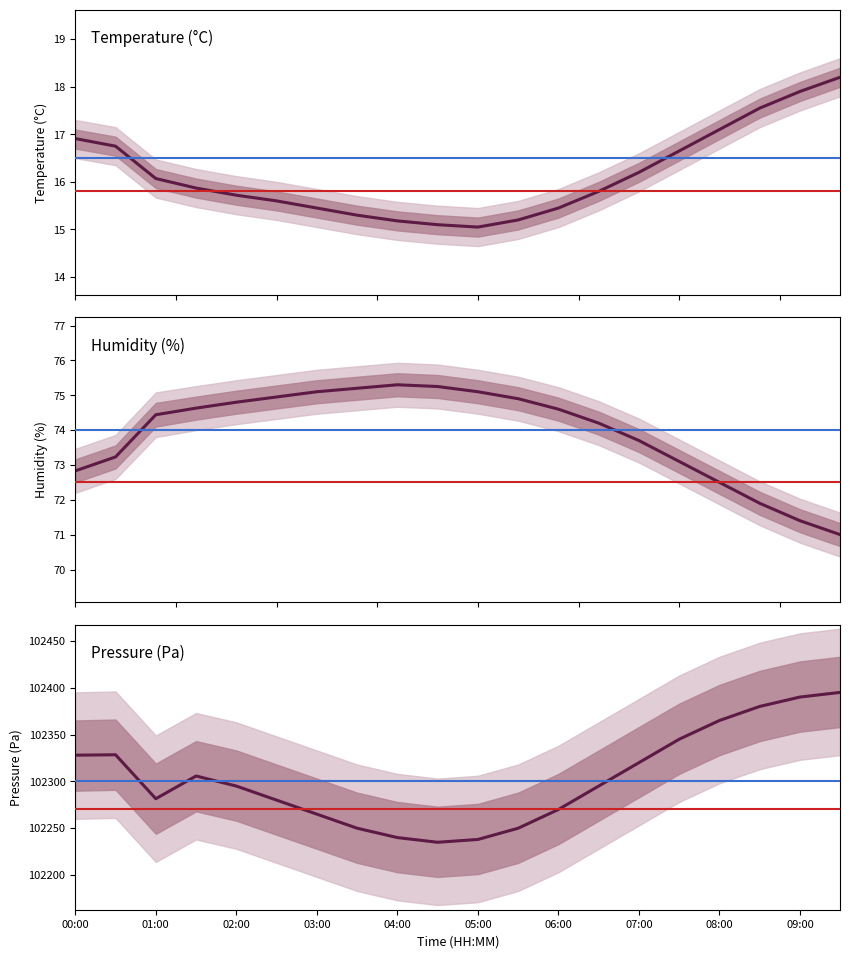

Where is humidity nearest to the value 73?

15